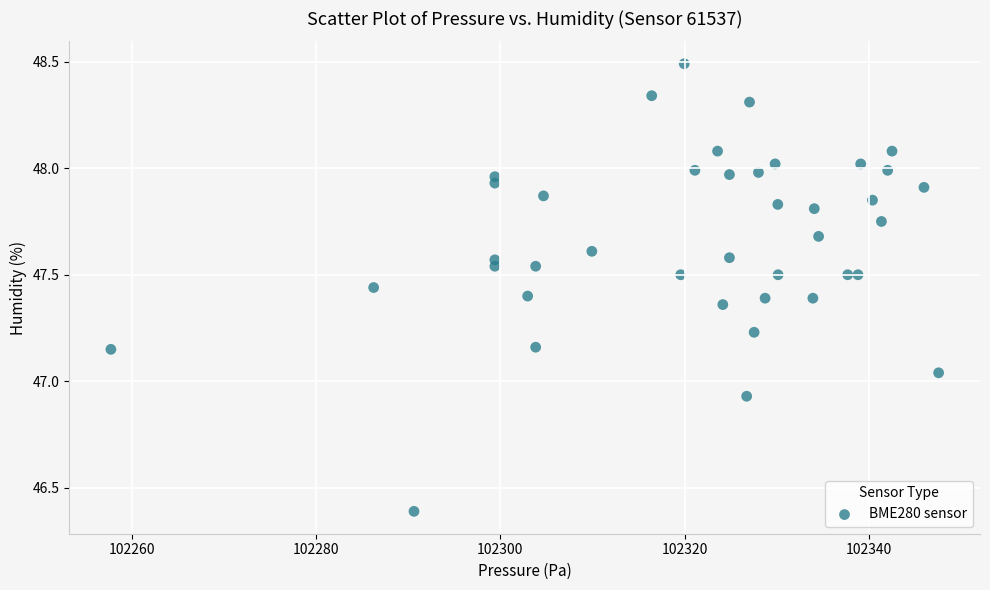

What is the range of Y values (max minus min)?

2.1